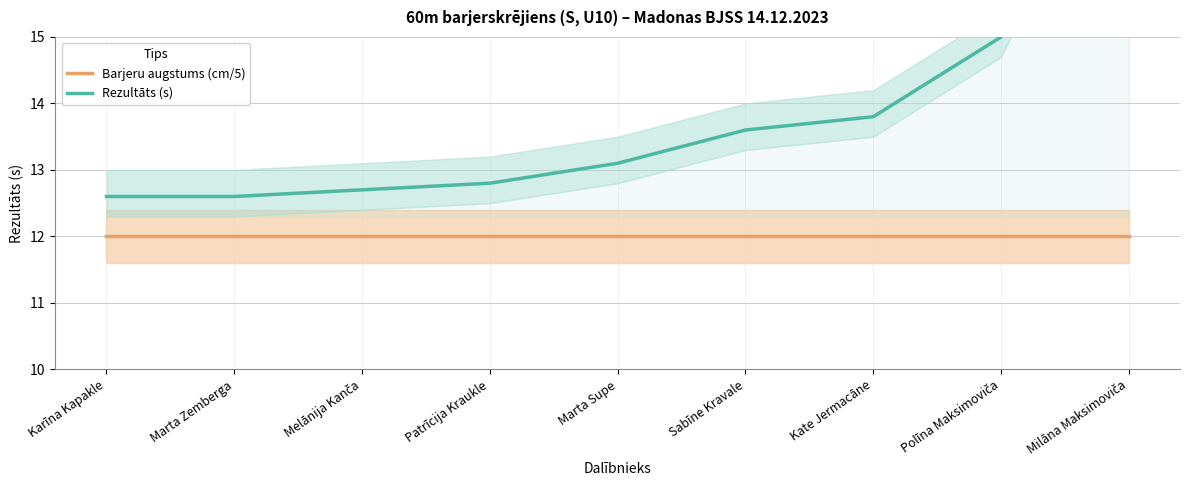

What value does the Barjeru augstums (cm/5) series have at Polīna Maksimoviča?

12.0